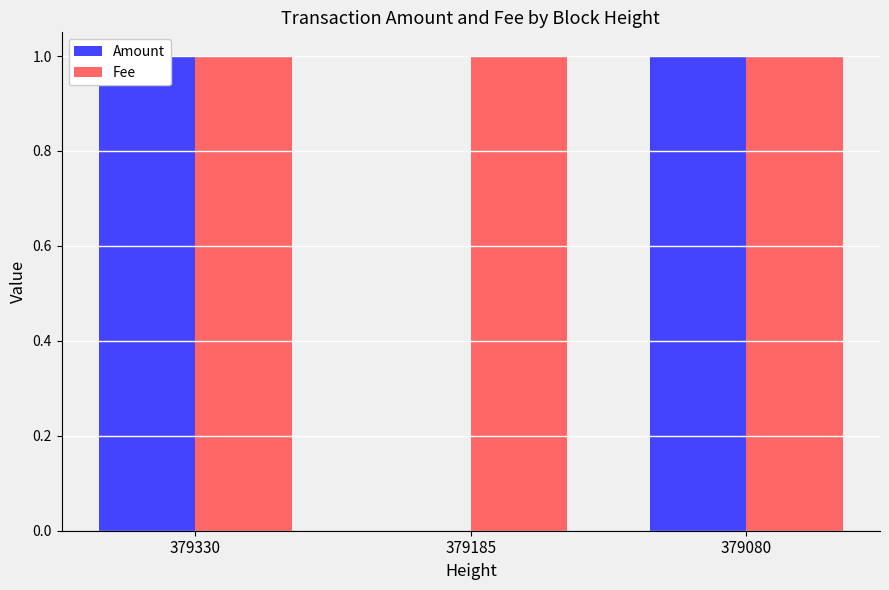

Between 379330 and 379185, which series saw the biggest shift?

Amount